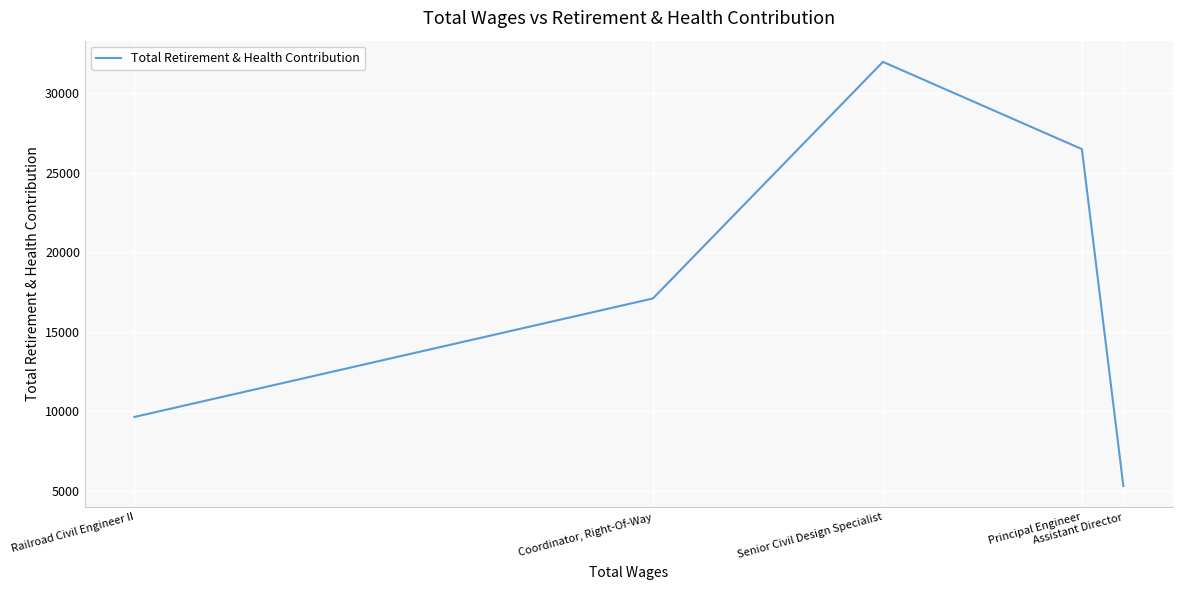

What is the ratio of the value at Coordinator, Right-Of-Way to the value at Senior Civil Design Specialist?

0.5